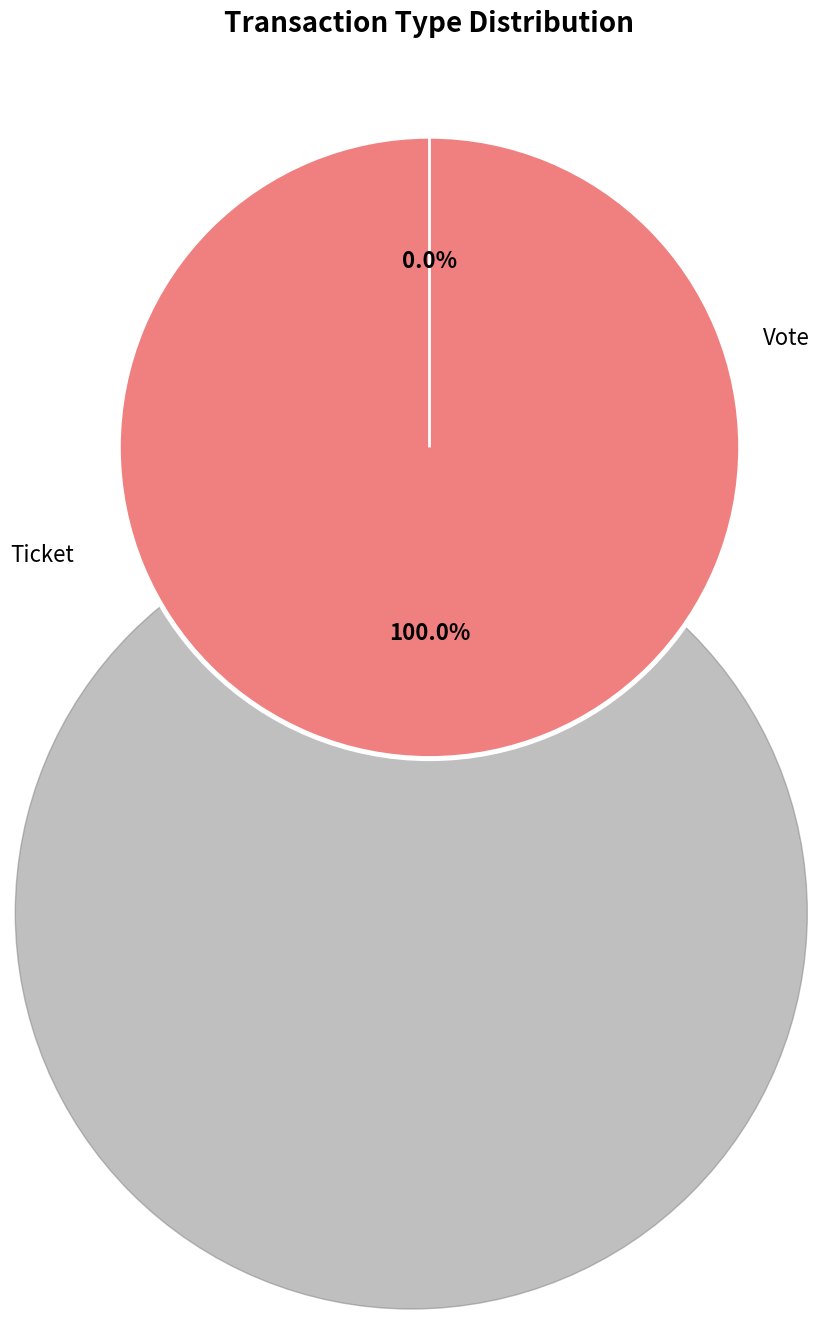

What percentage do Ticket and Vote together represent?

100.0%